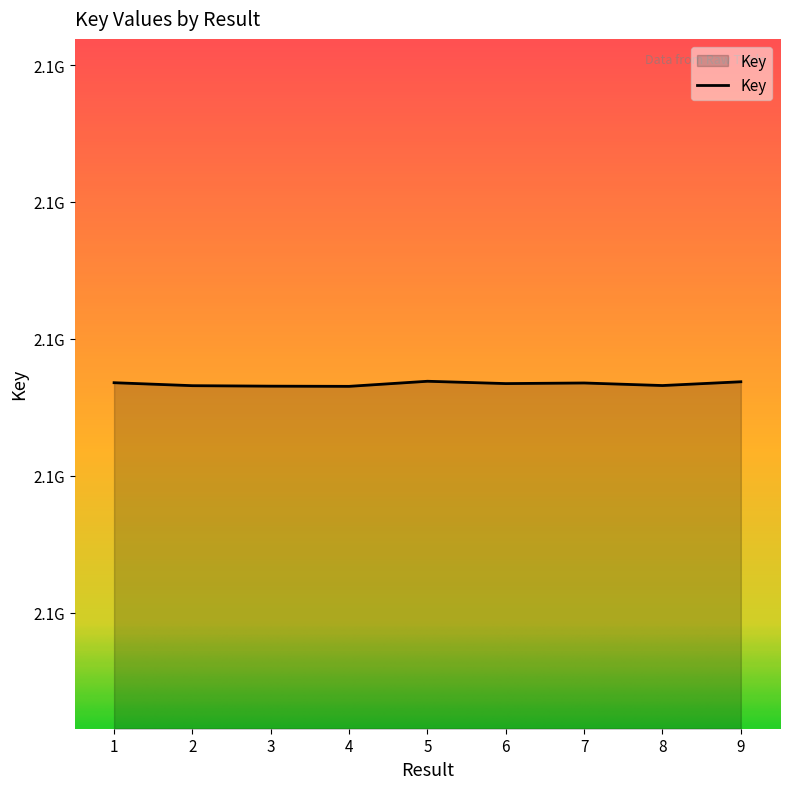

List the labels in order of value, largest first.

5, 9, 1, 7, 6, 8, 2, 3, 4